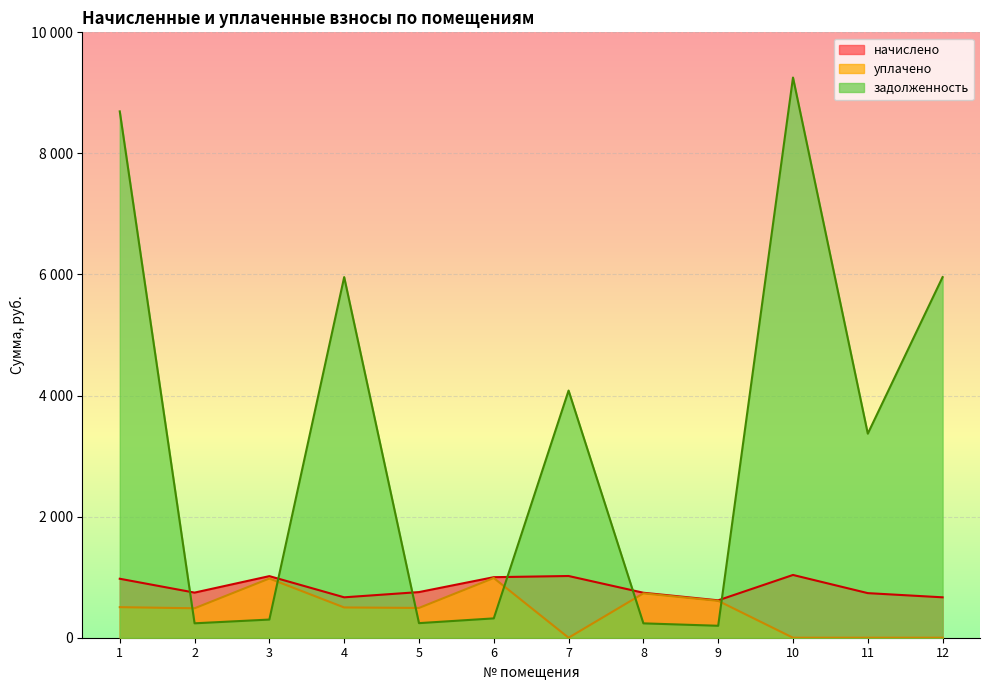

How many data points does each series have?

12